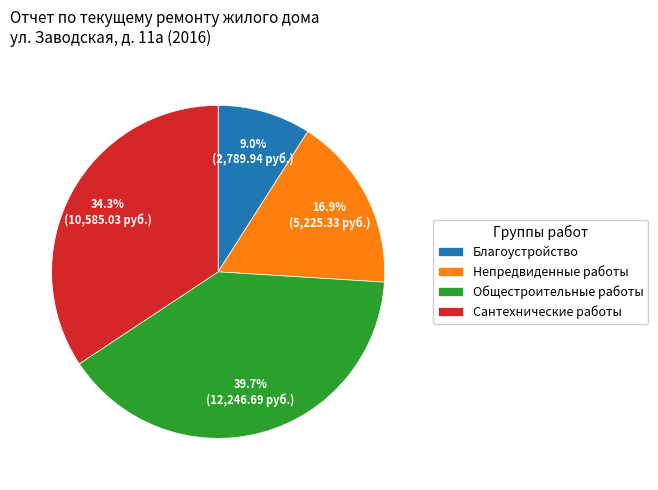

To the nearest percent, what is the combined percentage of Непредвиденные работы and Сантехнические работы?

51%